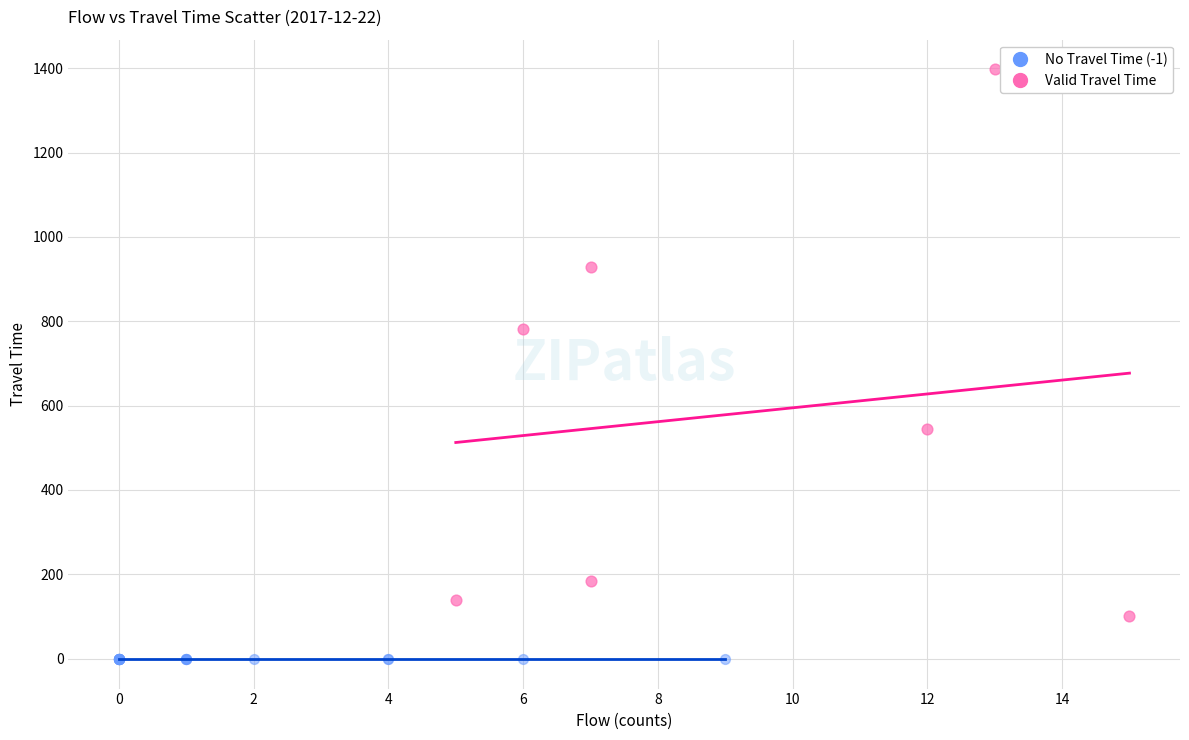

What are all the series names shown in the legend?

No Travel Time (-1), Valid Travel Time